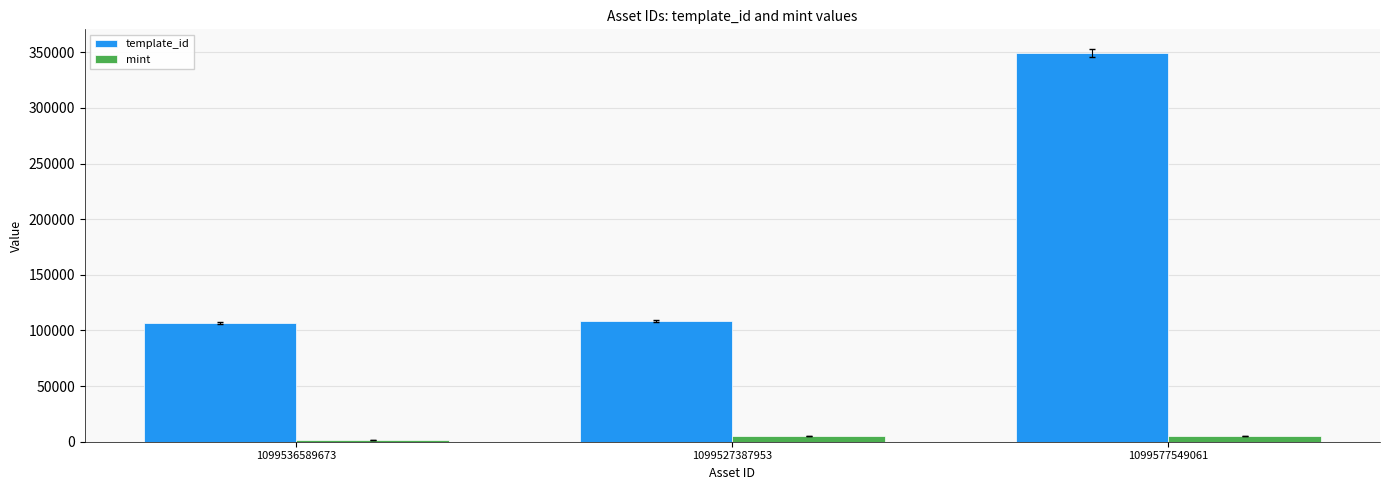

How many bars are there in each group?

2